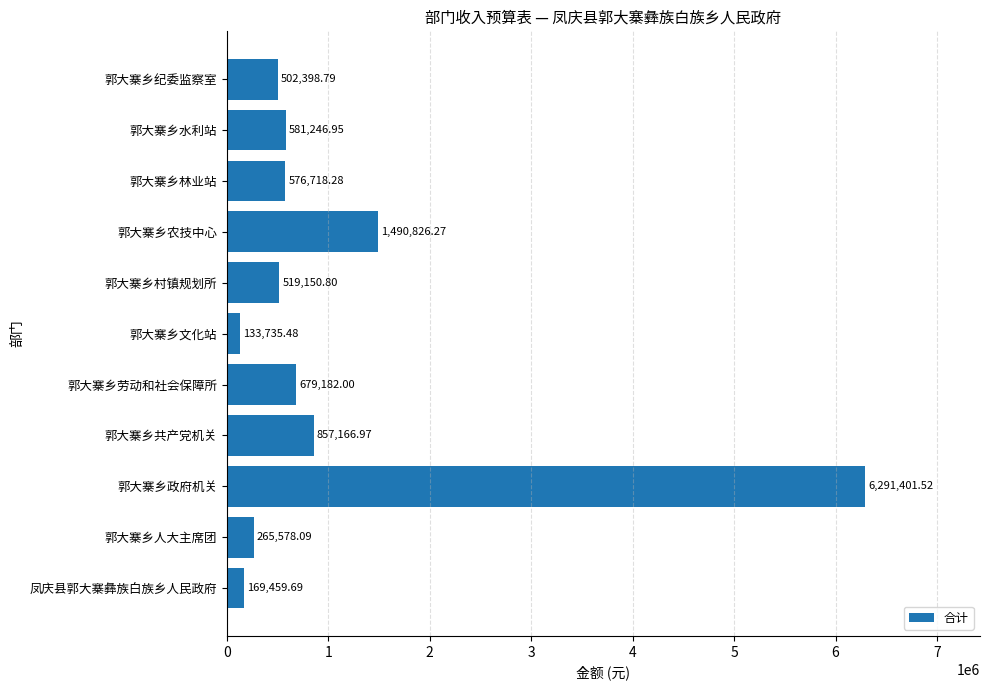

What is the sum of all values?

12066864.8